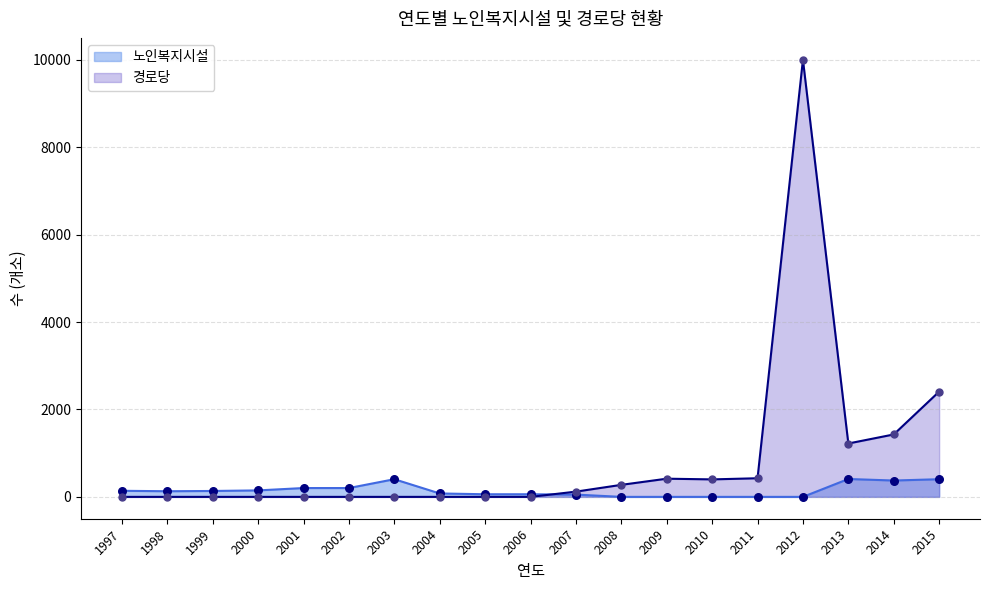

Which series has the largest total across all categories?

경로당